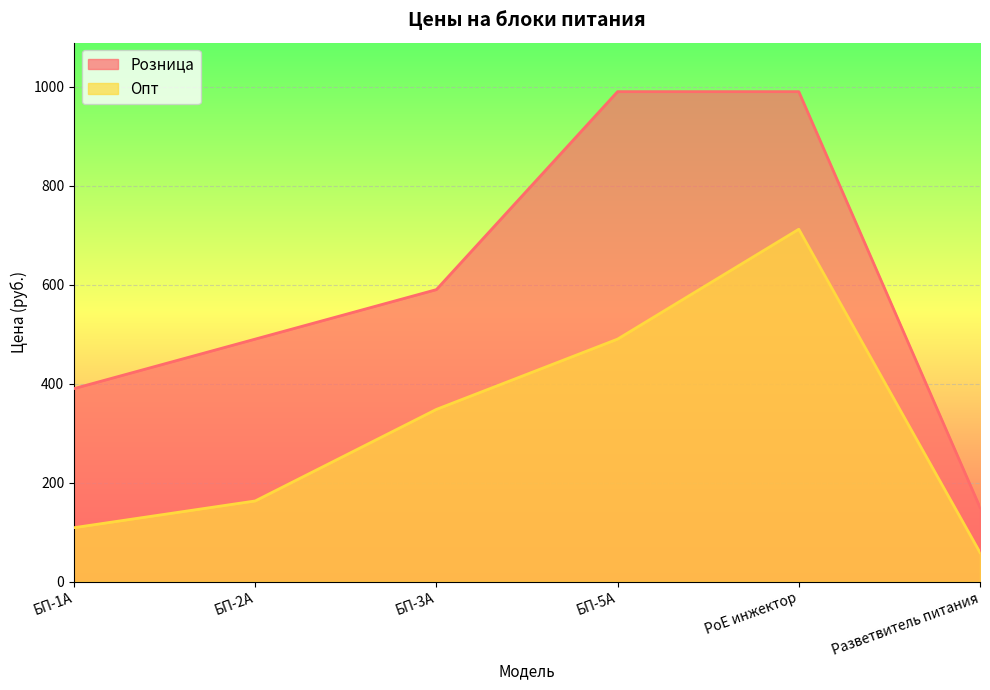

The Розница series shows 590.0 at БП-3А. True or false?

True